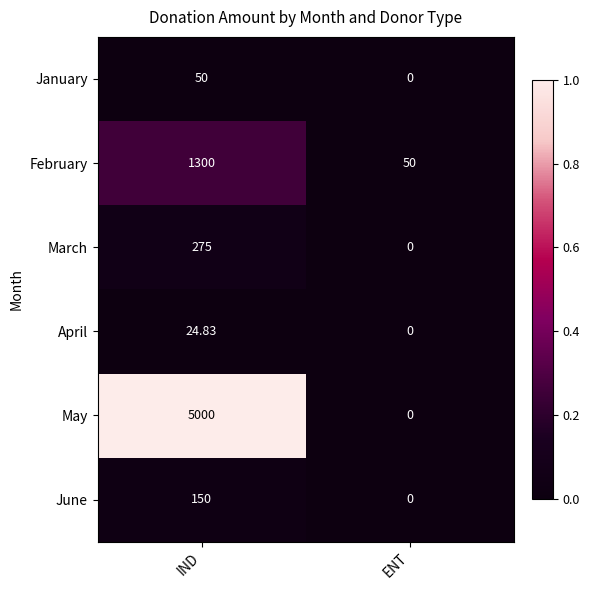

What is the spread (max minus min) of values at IND?

4975.2